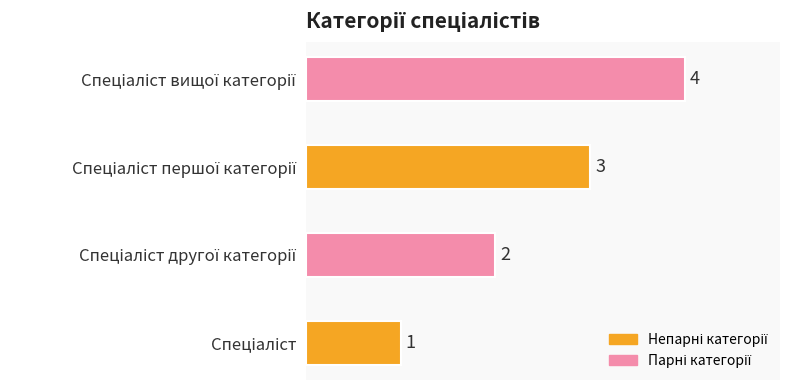

What is the difference between the maximum and minimum values?

3